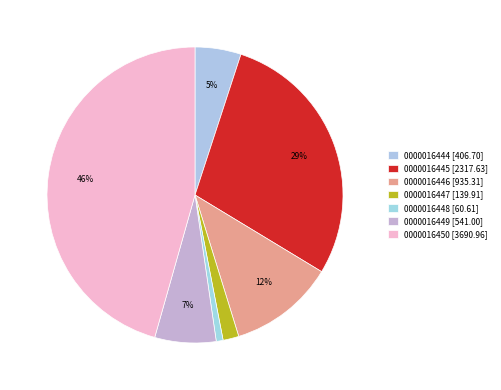

Is there any slice that represents more than half of the pie?

No